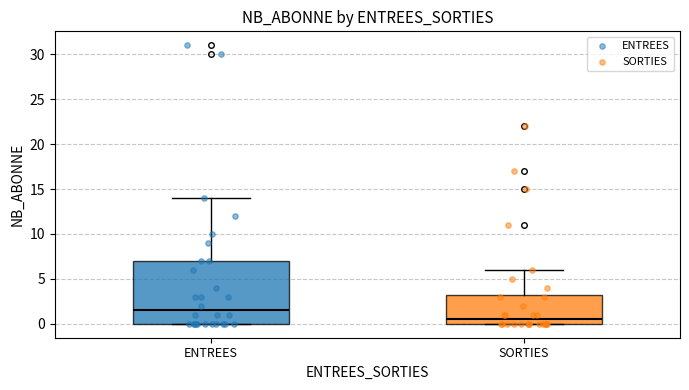

Reading left to right, transcribe this box plot: for each box, give where its median line is, the range the box spans, and where its two whiskers end, as read against the y-axis. The values are not printed on the chart, so give them approximately, as read against the axis.

ENTREES: median 1.5, box 0.0 to 7.0, whiskers 0.0 to 14.0
SORTIES: median 0.5, box 0.0 to 3.5, whiskers 0.0 to 6.0